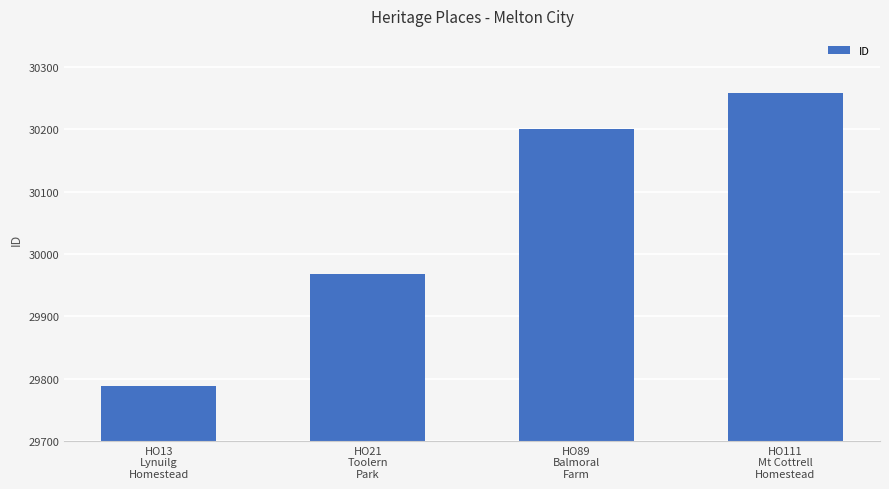

Is it true that the value at HO111
Mt Cottrell
Homestead is 30258?

True